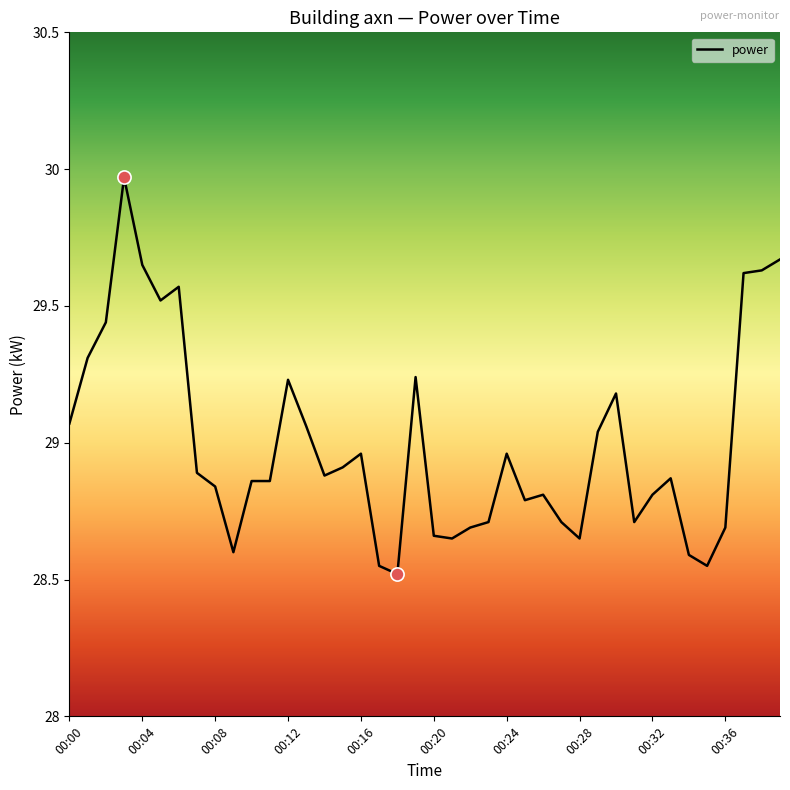

What is the minimum value shown in the chart?

28.5